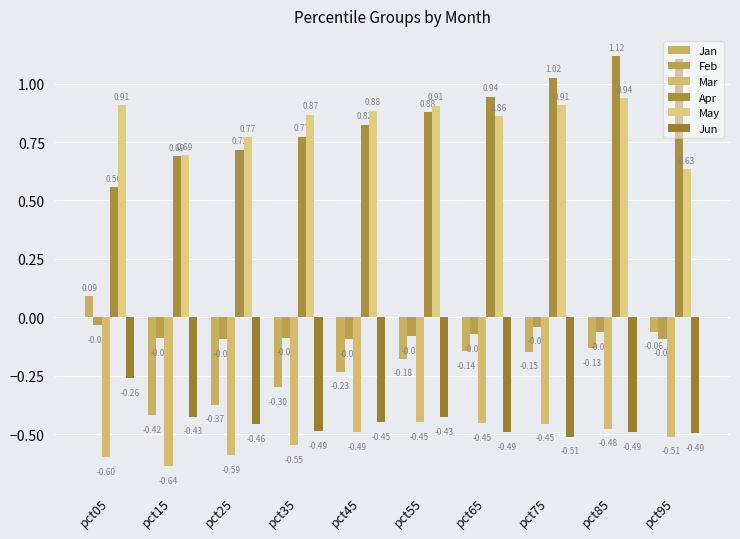

What are all the series names shown in the legend?

Jan, Feb, Mar, Apr, May, Jun